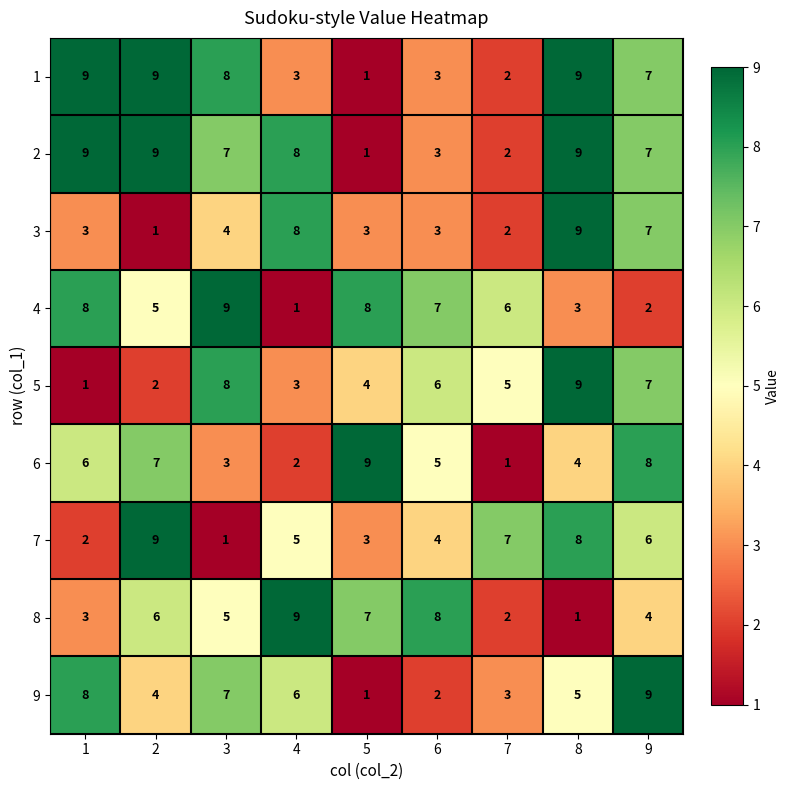

What is the difference between the highest and lowest values at 3?

8